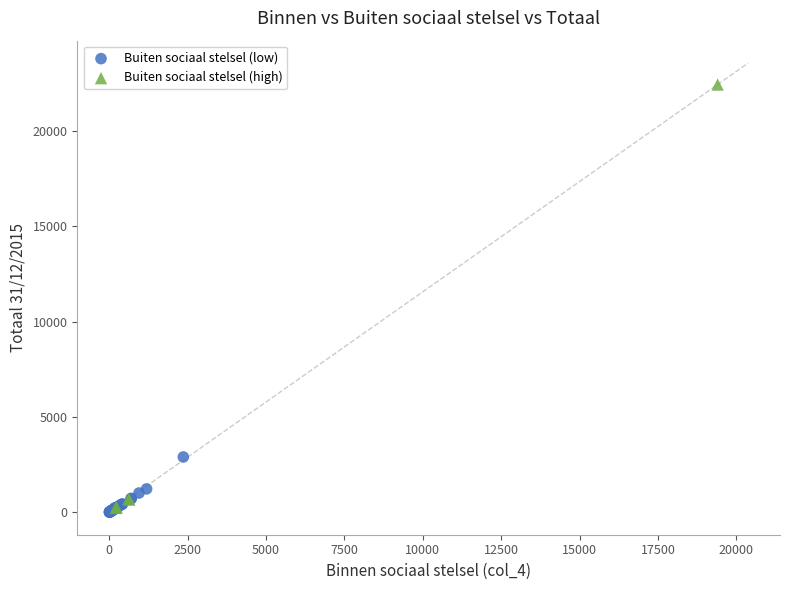

Which series contains the highest Y value?

Buiten sociaal stelsel (high)